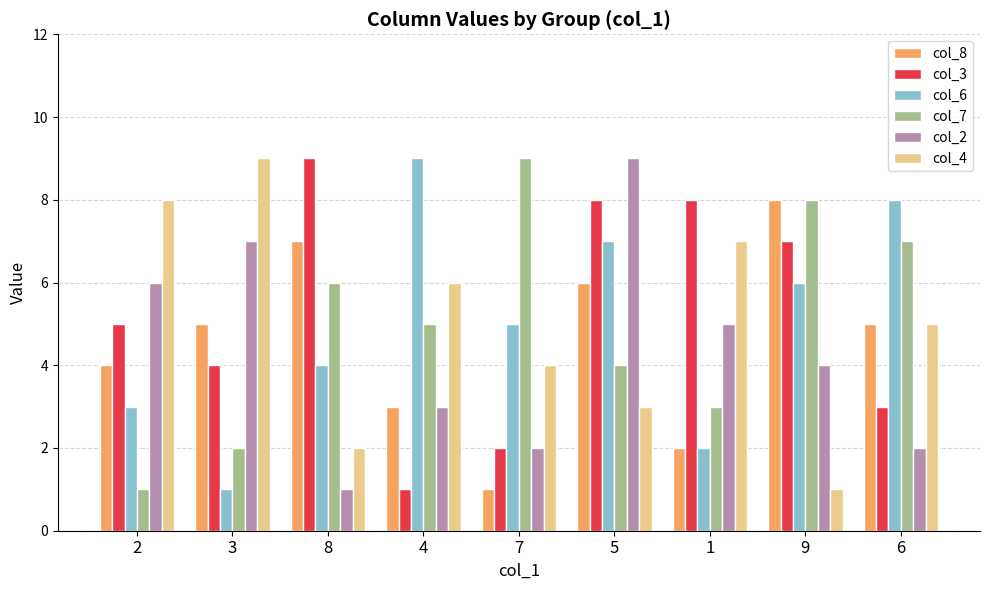

How many data points in col_6 are less than 5?

4